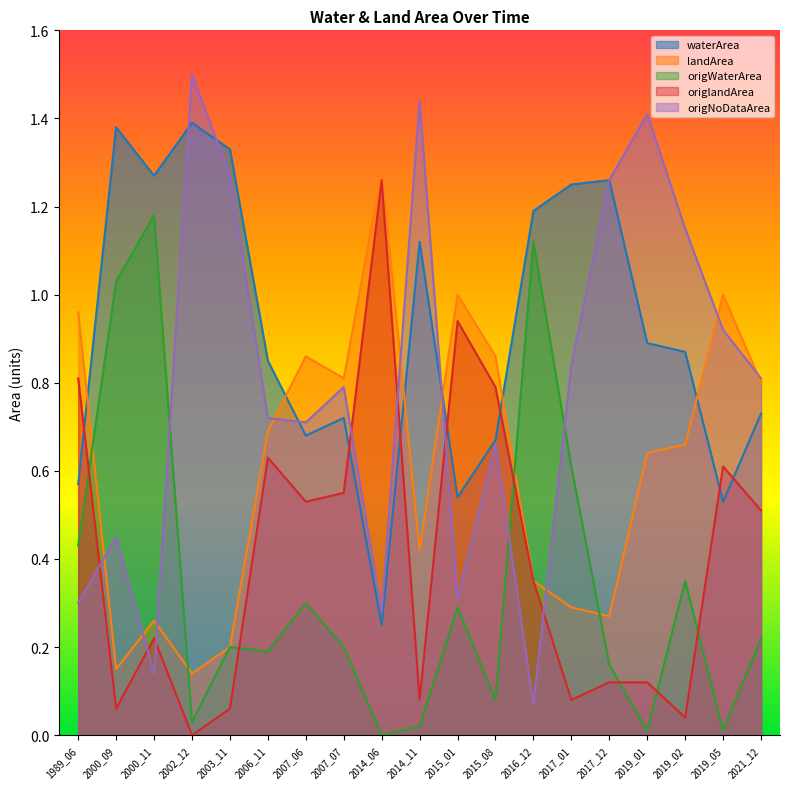

Reading left to right, extract all data points from this chart.

waterArea: 0.6	1.4	1.3	1.4	1.3	0.8	0.7	0.7	0.2	1.1	0.5	0.7	1.2	1.2	1.3	0.9	0.9	0.5	0.7
landArea: 1.0	0.1	0.3	0.1	0.2	0.7	0.9	0.8	1.3	0.4	1.0	0.9	0.3	0.3	0.3	0.6	0.7	1.0	0.8
origWaterArea: 0.4	1.0	1.2	0.0	0.2	0.2	0.3	0.2	0.0	0.0	0.3	0.1	1.1	0.6	0.2	0.0	0.3	0.0	0.2
origlandArea: 0.8	0.1	0.2	0.0	0.1	0.6	0.5	0.6	1.3	0.1	0.9	0.8	0.3	0.1	0.1	0.1	0.0	0.6	0.5
origNoDataArea: 0.3	0.5	0.1	1.5	1.3	0.7	0.7	0.8	0.3	1.4	0.3	0.7	0.1	0.8	1.3	1.4	1.1	0.9	0.8